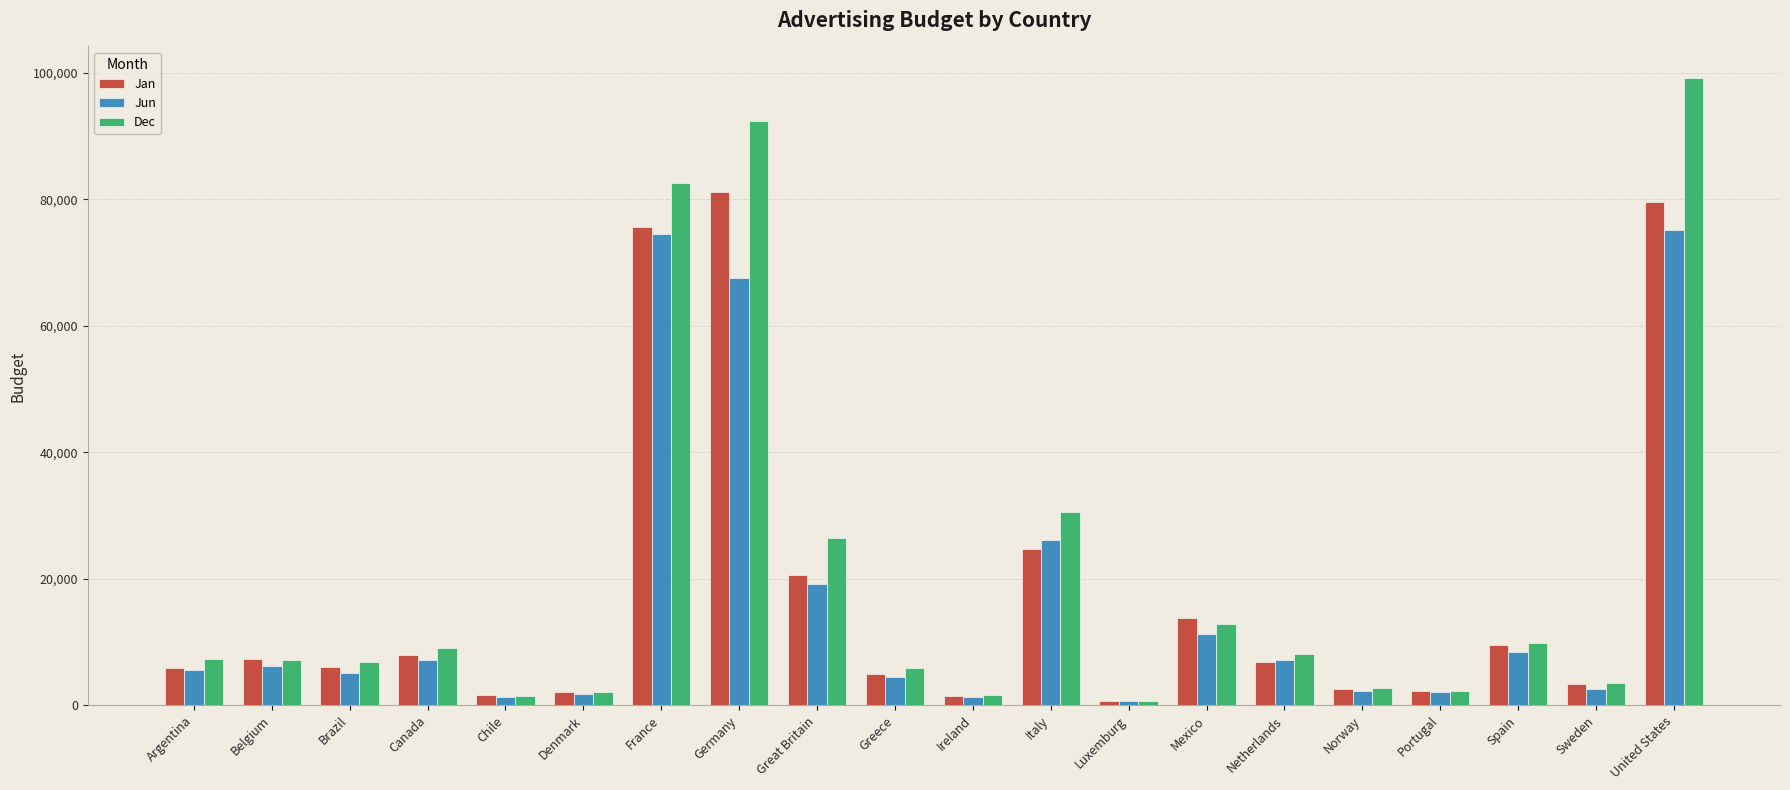

List the series in order of their peak value, highest first.

Dec, Jan, Jun